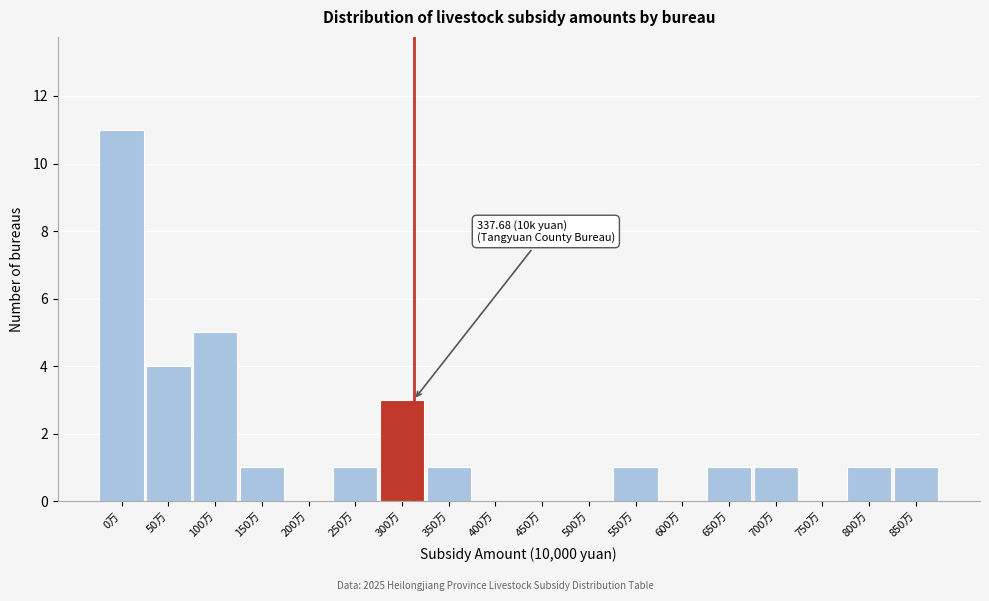

Reading left to right, what are all the values shown in this chart?

0万=11	50万=4	100万=5	150万=1	200万=0	250万=1	300万=3	350万=1	400万=0	450万=0	500万=0	550万=1	600万=0	650万=1	700万=1	750万=0	800万=1	850万=1